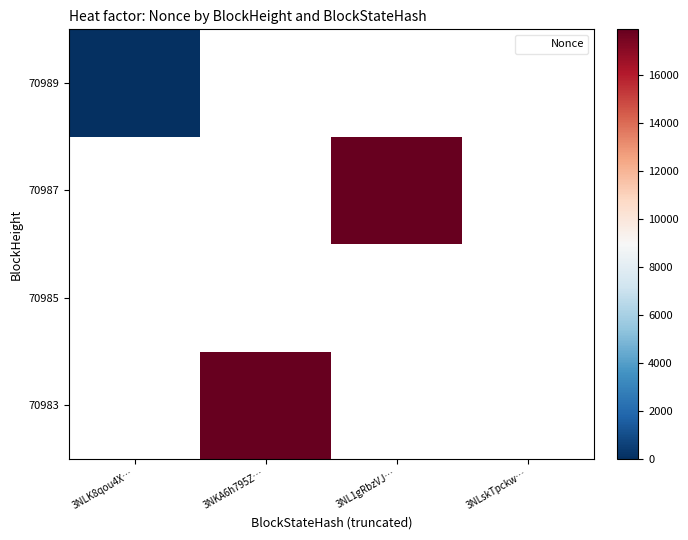

Is the value of 70987 at 3NLK8qou4X… greater than the value of 70983 at 3NLK8qou4X…?

No